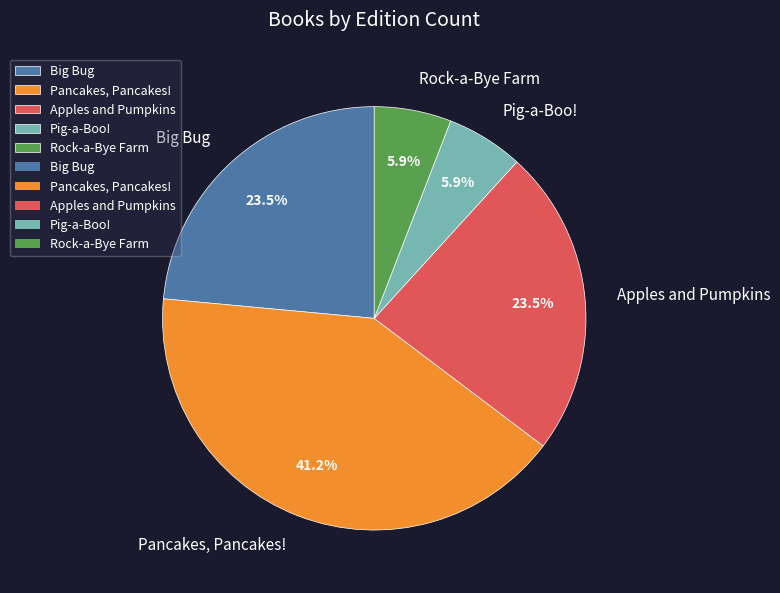

Combined, what portion of the pie is Pancakes, Pancakes! and Pig-a-Boo!?

47.1%